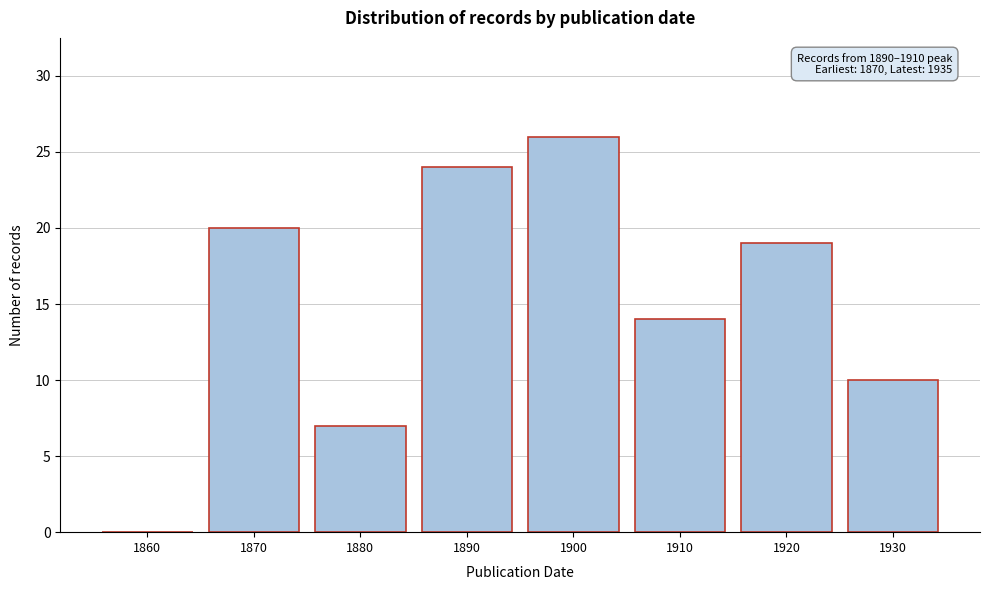

Reading left to right, extract all data points from this chart.

1860=0	1870=20	1880=7	1890=24	1900=26	1910=14	1920=19	1930=10